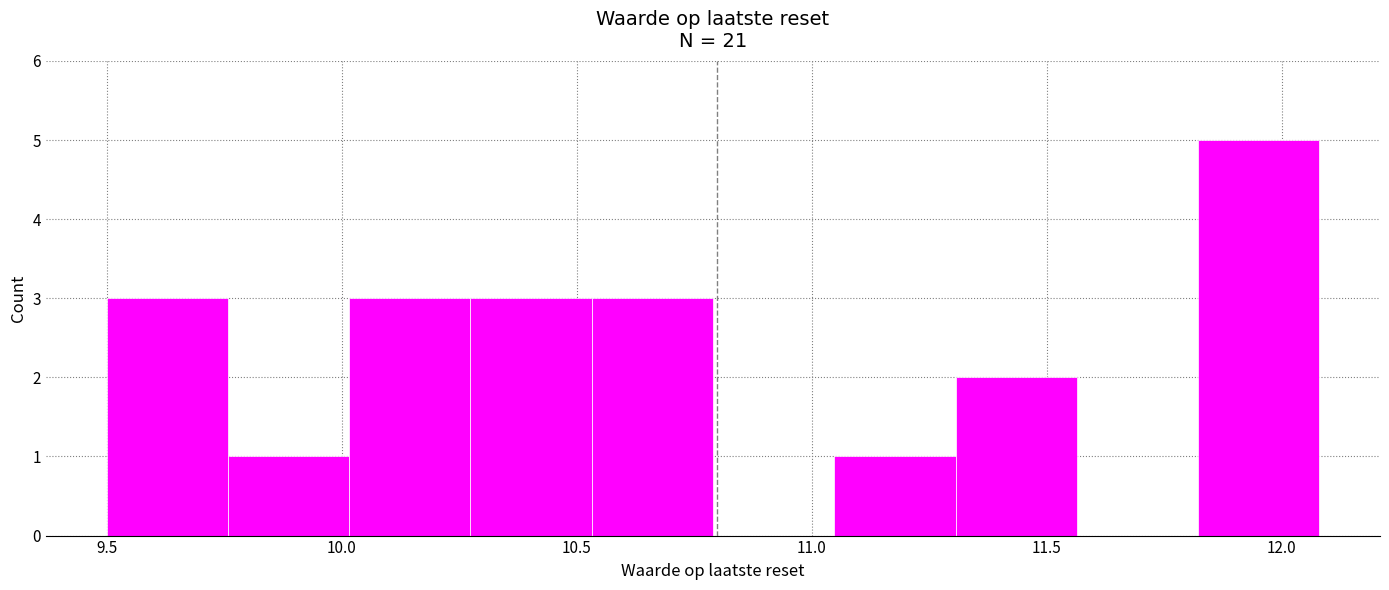

Reading left to right, list every bar in this chart as the range it spans on the x-axis followed by its height. Neither the bar edges nor the heights are printed on the chart, so give them approximately, as read against the axes.

9.50 to 9.75: 3
9.75 to 10.00: 1
10.00 to 10.25: 3
10.25 to 10.55: 3
10.55 to 10.80: 3
10.80 to 11.05: 0
11.05 to 11.30: 1
11.30 to 11.55: 2
11.55 to 11.80: 0
11.80 to 12.10: 5